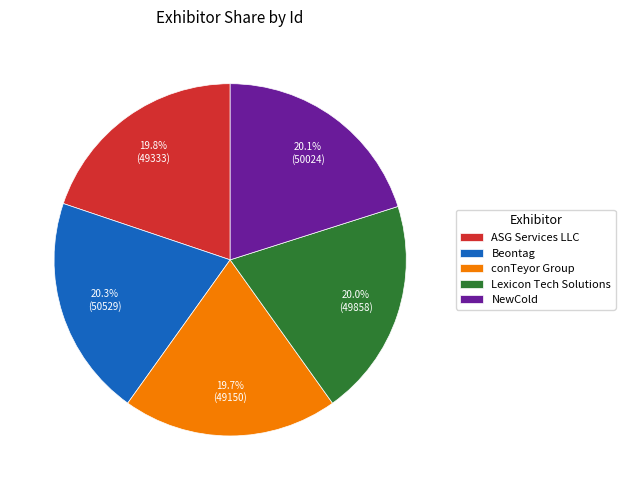

Does conTeyor Group account for over 50% of the chart?

No